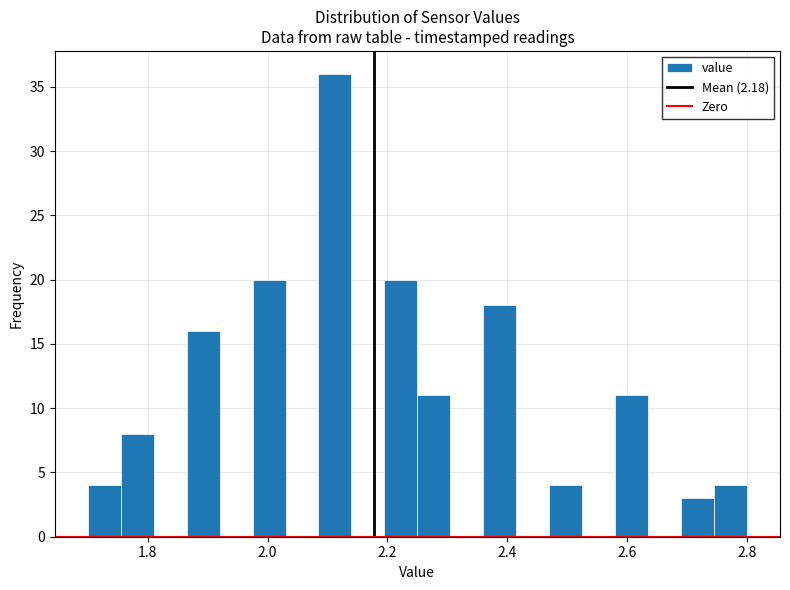

Read against the x-axis, roughly where is the centre of the tallest bar?

2.12